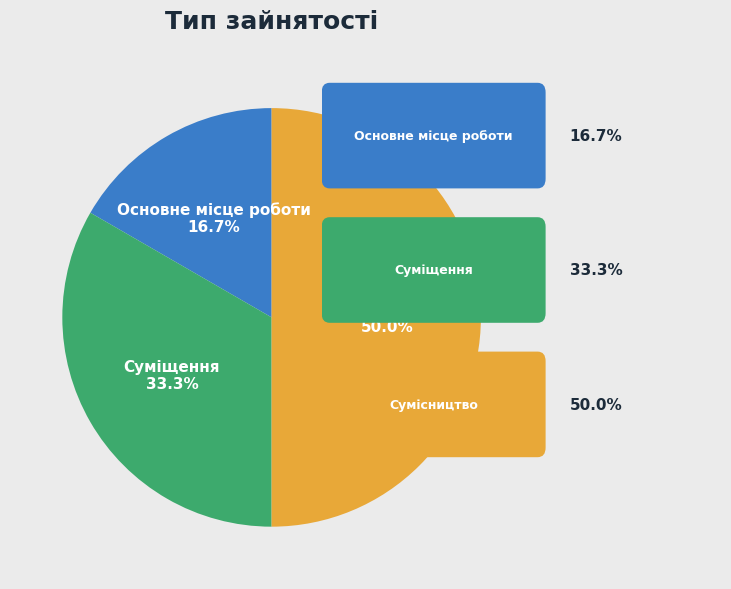

How many segments does this pie chart have?

3